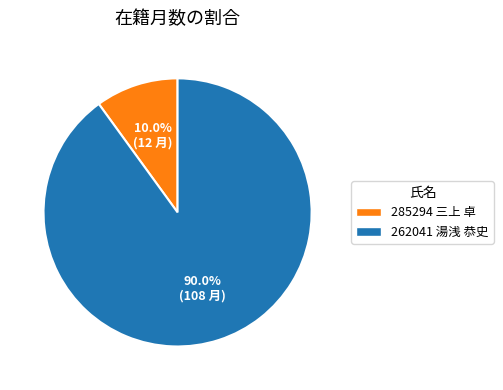

Which has a higher value, 262041 湯浅 恭史 or 285294 三上 卓?

262041 湯浅 恭史